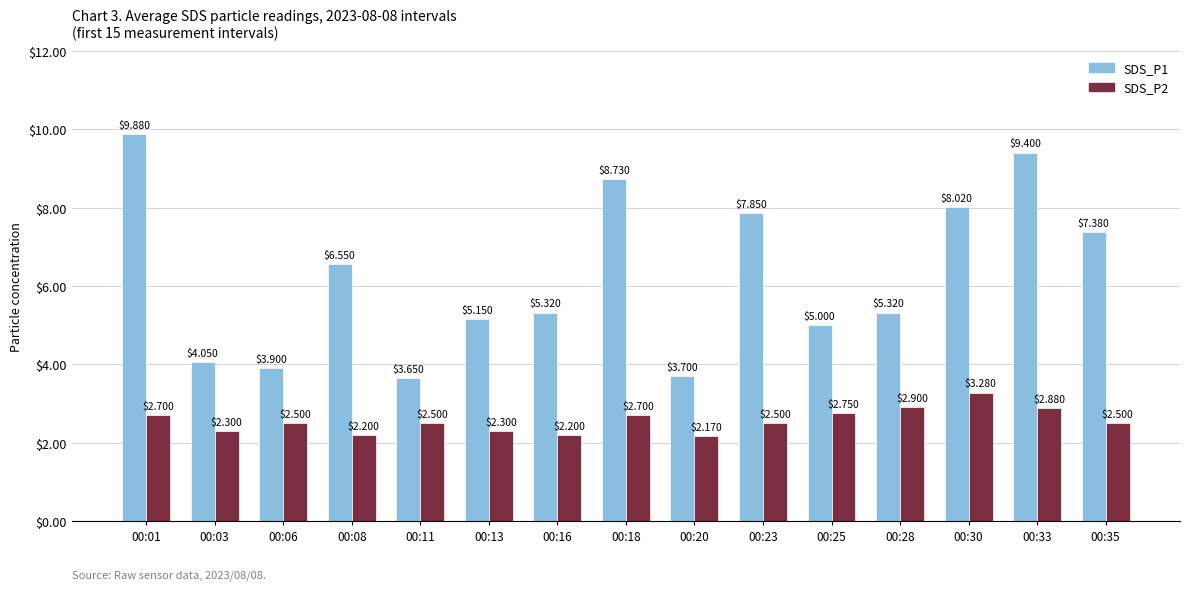

How many series are shown in this chart?

2